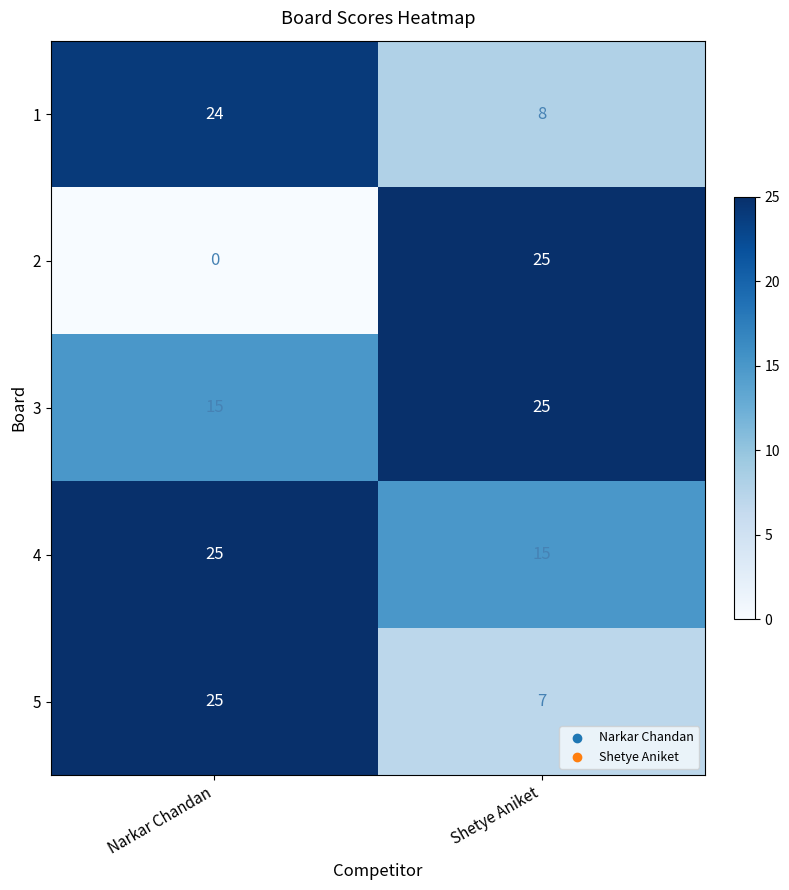

Reading left to right, transcribe all the data shown in this chart.

1: Narkar Chandan=24	Shetye Aniket=8
2: Narkar Chandan=0	Shetye Aniket=25
3: Narkar Chandan=15	Shetye Aniket=25
4: Narkar Chandan=25	Shetye Aniket=15
5: Narkar Chandan=25	Shetye Aniket=7